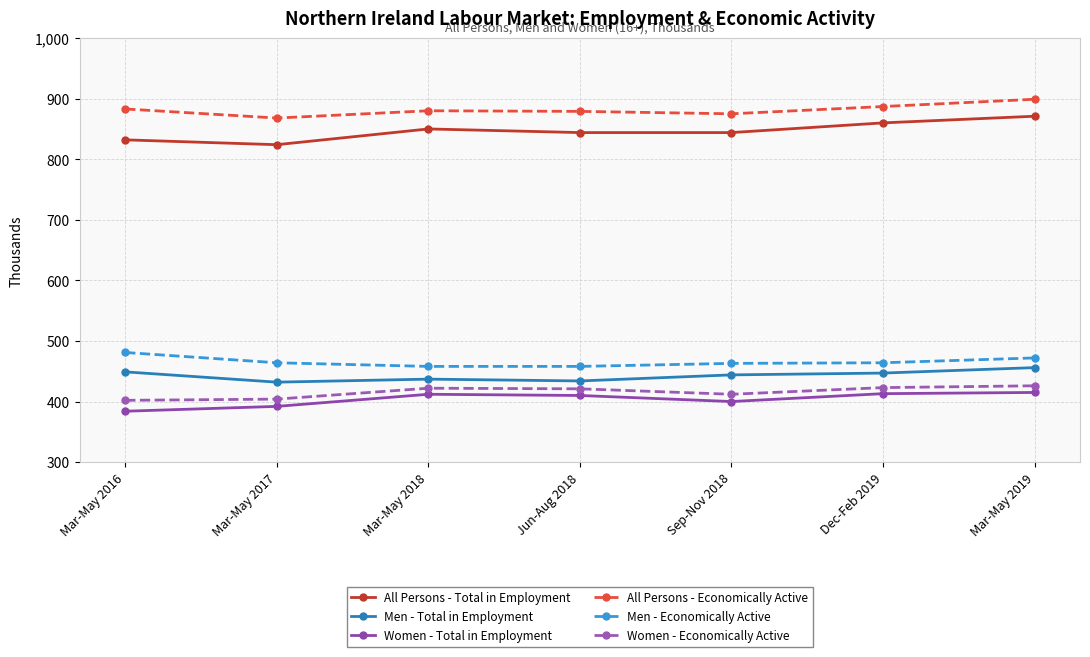

Read the Women - Economically Active value at Mar-May 2019.

426